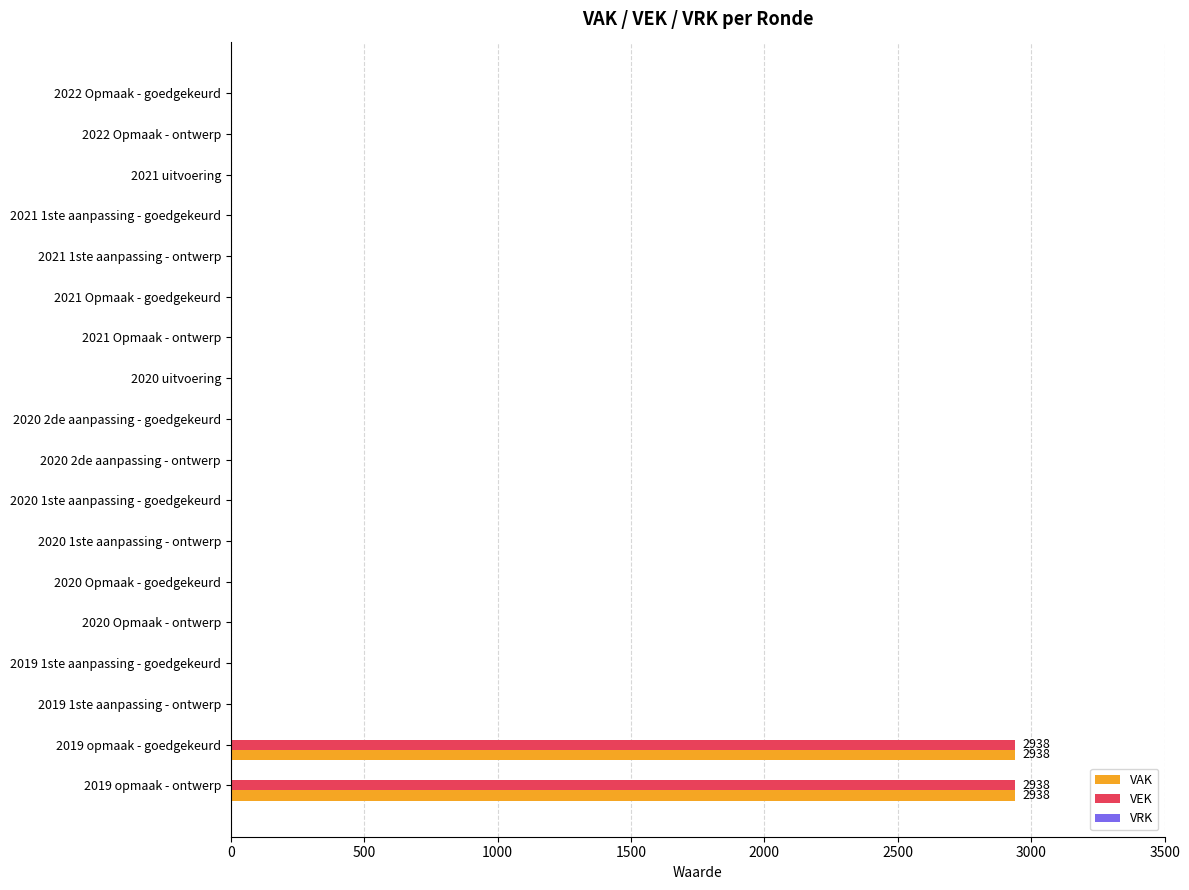

Is it true that VAK equals 5273 at 2019 opmaak - ontwerp?

False